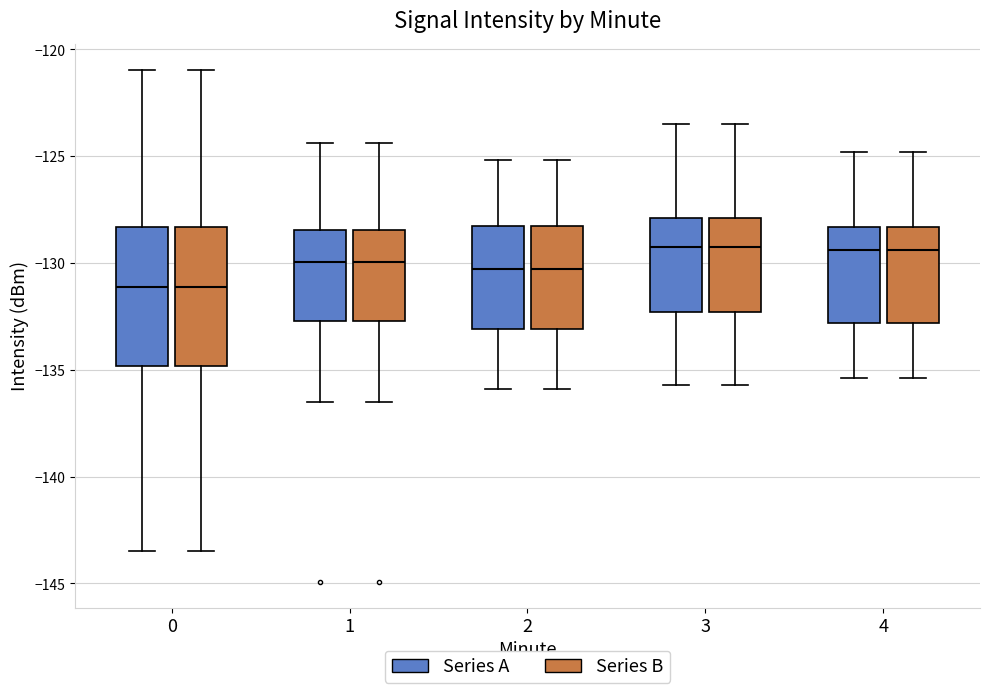

Reading left to right, read every box against the y-axis: the position of its median line, the range the box covers, and the ends of its whiskers. The values are not printed on the chart, so give them approximately, as read against the axis.

0 (Series A): median -131.0, box -135.0 to -128.5, whiskers -143.5 to -121.0
0 (Series B): median -131.0, box -135.0 to -128.5, whiskers -143.5 to -121.0
1 (Series A): median -130.0, box -132.5 to -128.5, whiskers -136.5 to -124.5
1 (Series B): median -130.0, box -132.5 to -128.5, whiskers -136.5 to -124.5
2 (Series A): median -130.5, box -133.0 to -128.5, whiskers -136.0 to -125.0
2 (Series B): median -130.5, box -133.0 to -128.5, whiskers -136.0 to -125.0
3 (Series A): median -129.0, box -132.5 to -128.0, whiskers -135.5 to -123.5
3 (Series B): median -129.0, box -132.5 to -128.0, whiskers -135.5 to -123.5
4 (Series A): median -129.5, box -133.0 to -128.5, whiskers -135.5 to -125.0
4 (Series B): median -129.5, box -133.0 to -128.5, whiskers -135.5 to -125.0